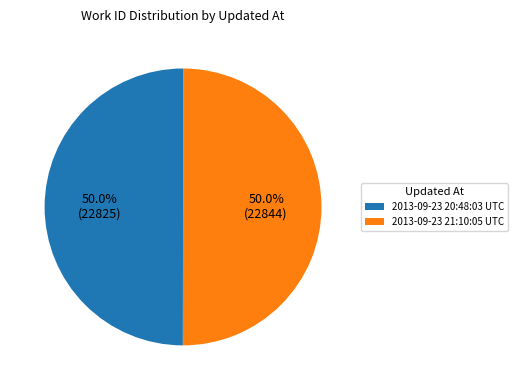

Is the sum of 2013-09-23 20:48:03 UTC and 2013-09-23 21:10:05 UTC greater than half?

Yes